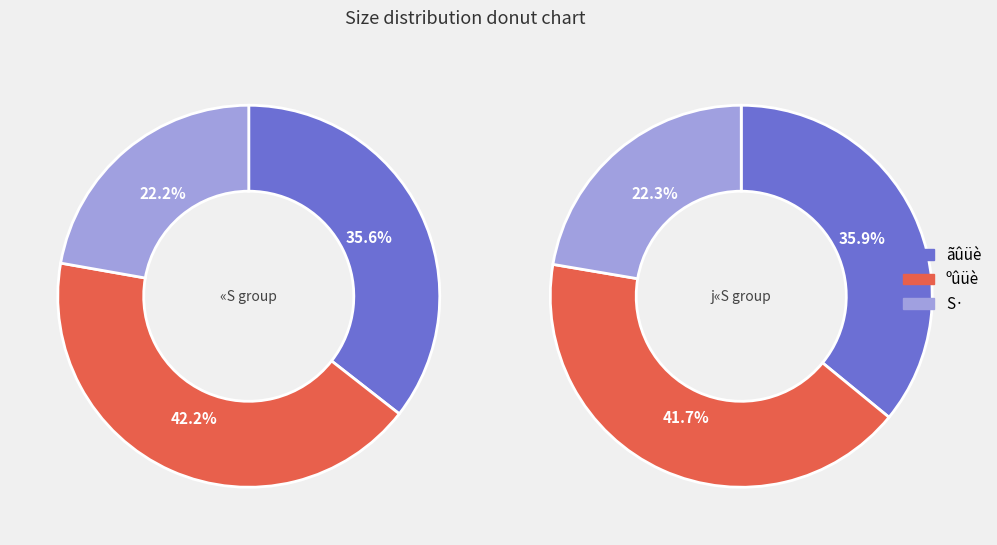

Does any single category account for the majority?

No